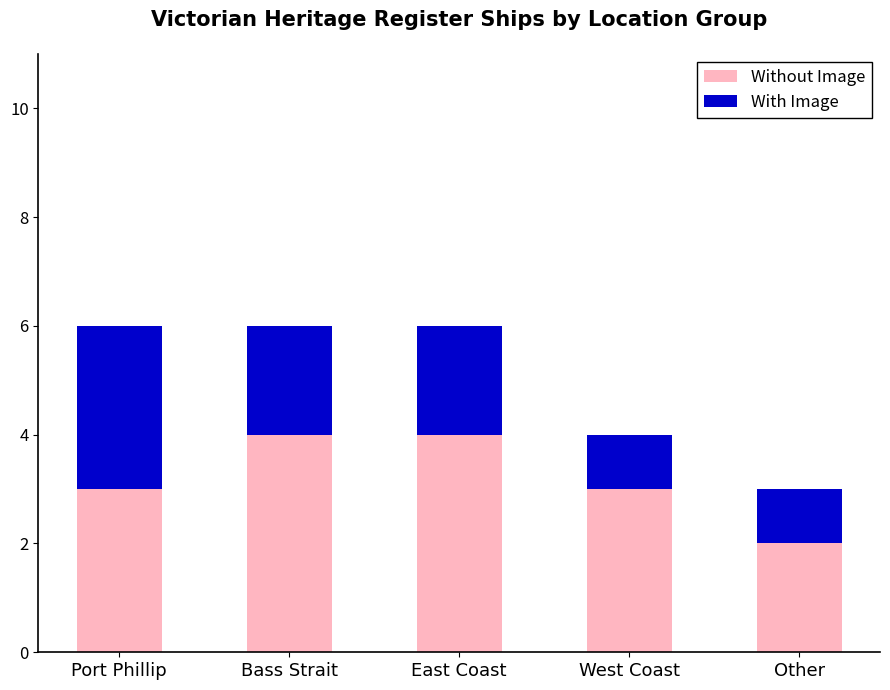

What is the difference between the second highest and second lowest values in the Without Image series?

1